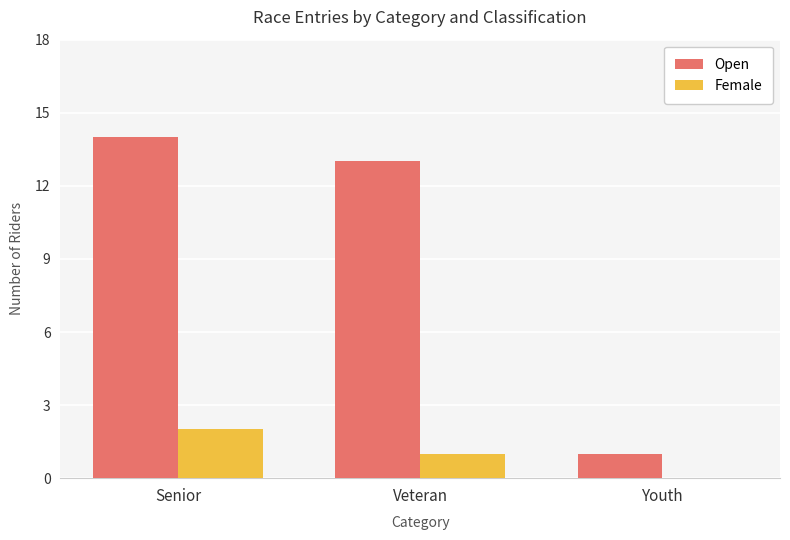

The Open series shows 14 at Senior. True or false?

True